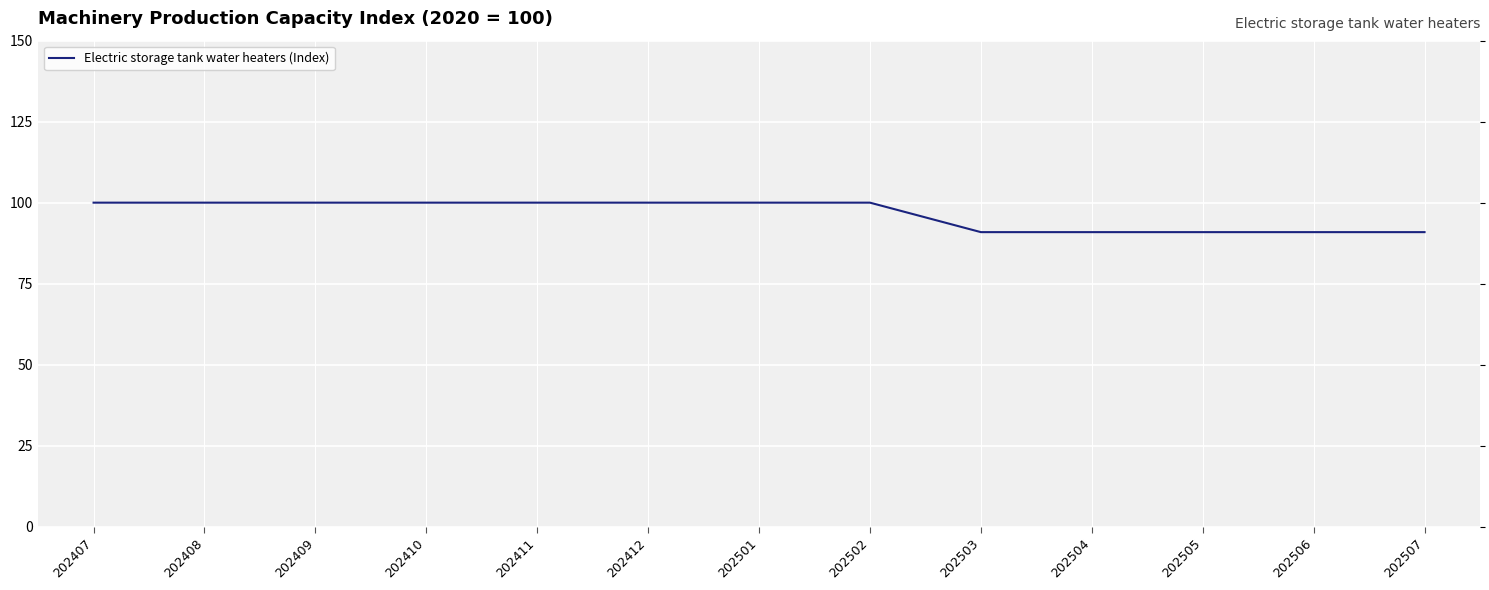

What is the sum of the values at 202501 and 202503?

190.9